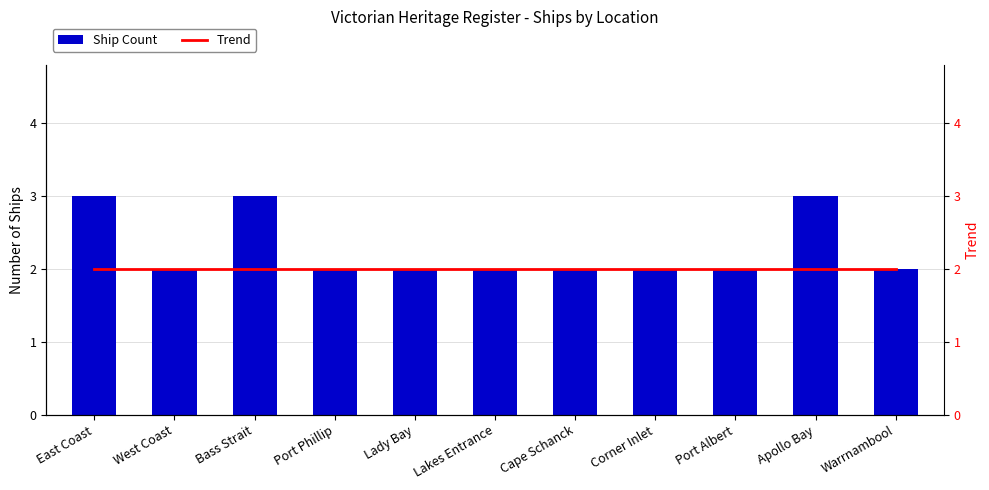

At Apollo Bay, list the series in order from largest to smallest.

Ship Count, Trend